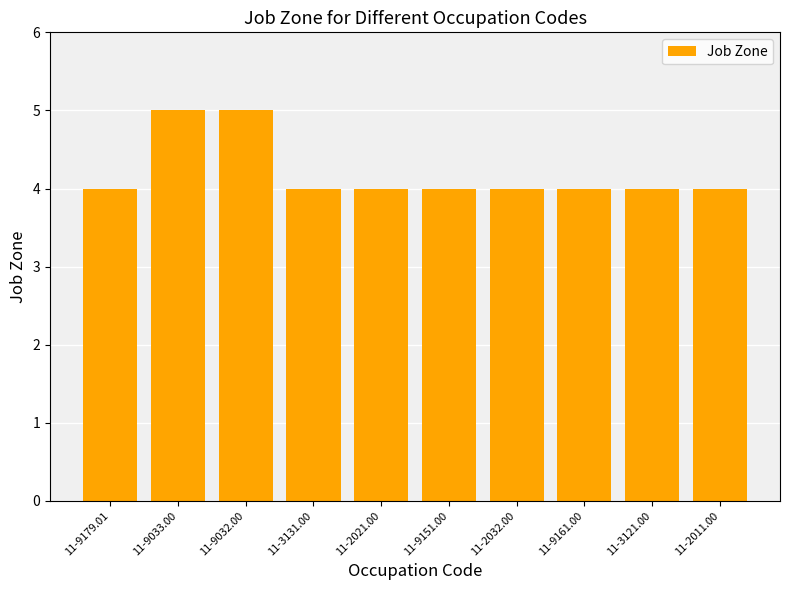

What is the ratio of the value at 11-2032.00 to the value at 11-3131.00?

1.0